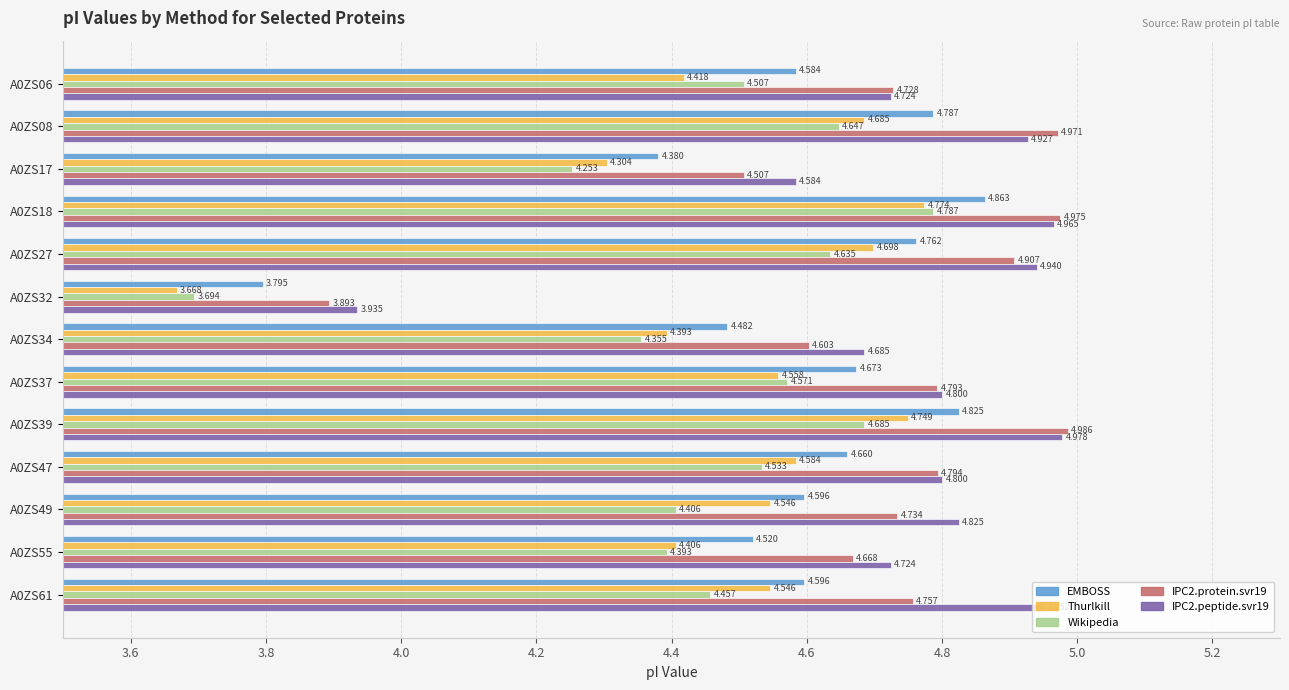

Which series has the widest spread of values?

Thurlkill